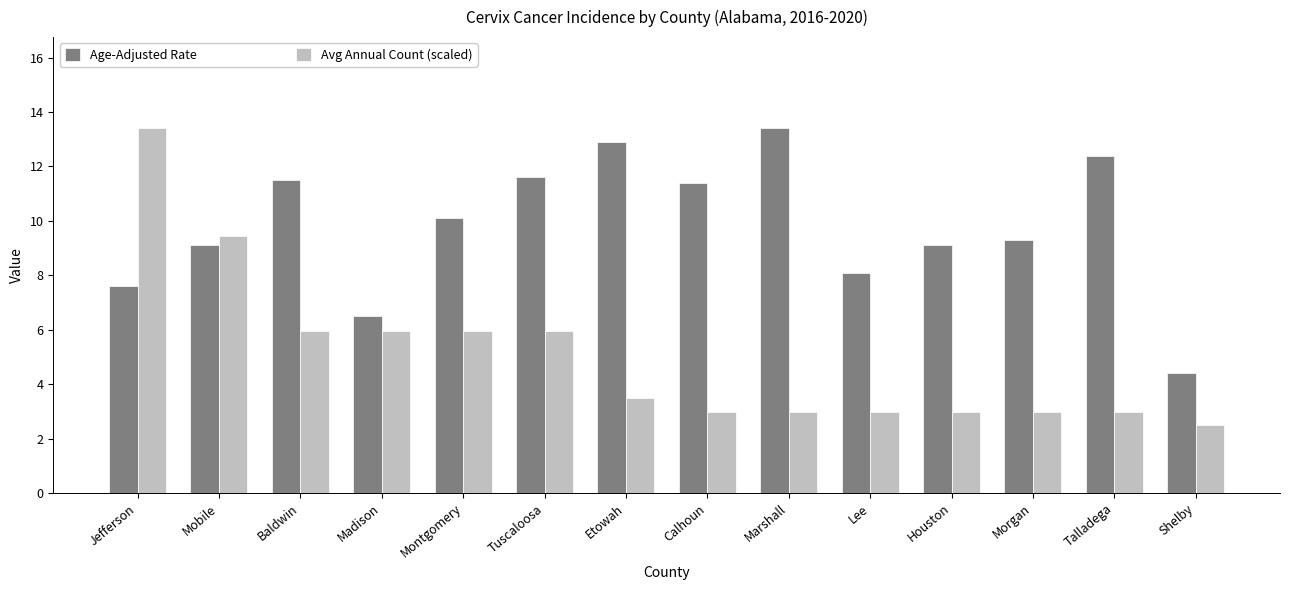

True or false: Avg Annual Count (scaled) has a value of 6.0 at Madison.

True